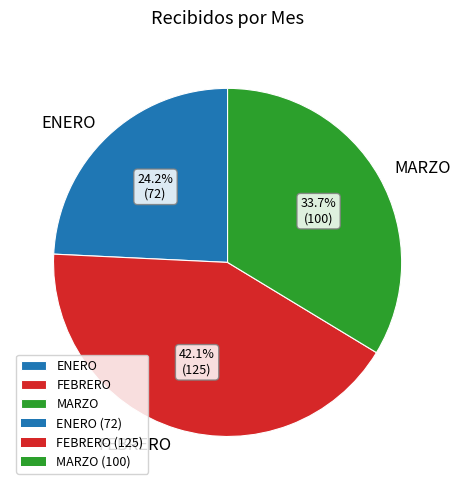

To the nearest percent, what is the difference between the largest and smallest slice percentages?

18%